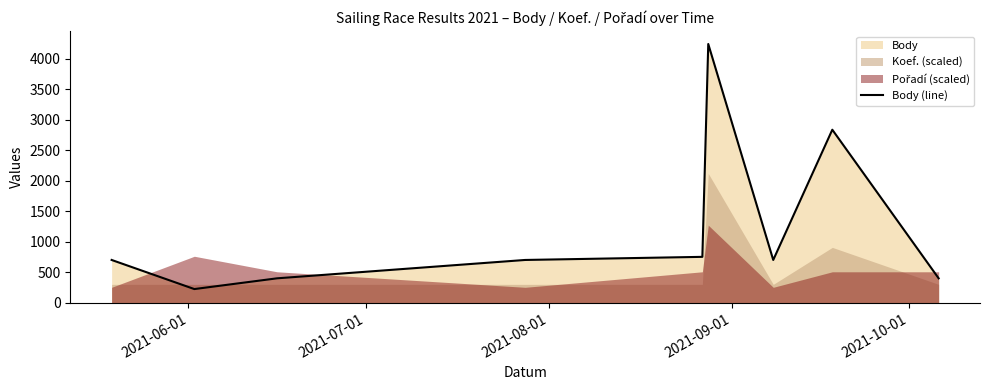

What is the minimum value for Body (line)?

226